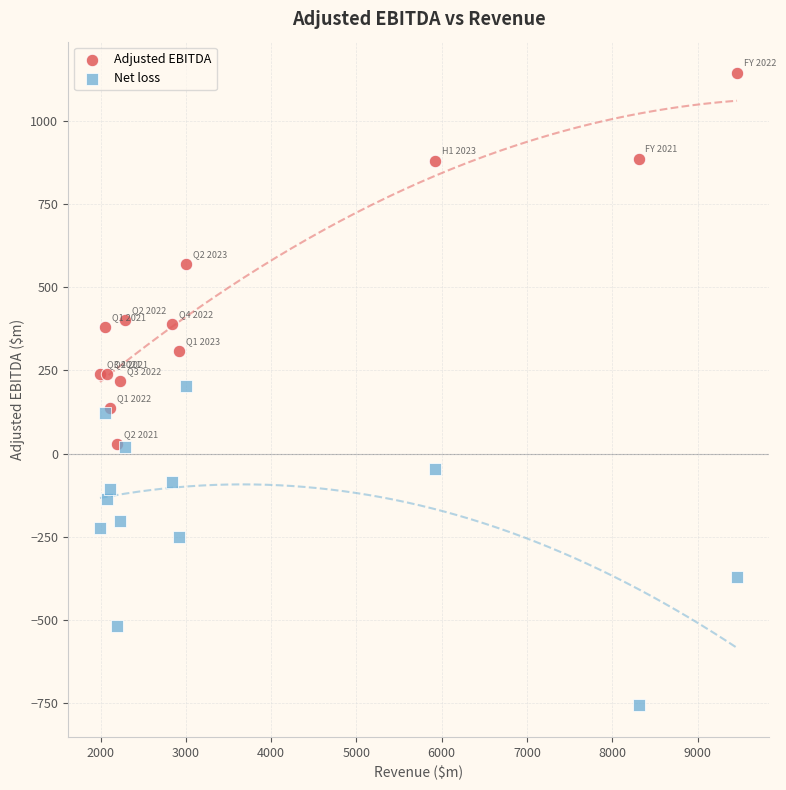

Which series reaches the minimum Y coordinate?

Net loss